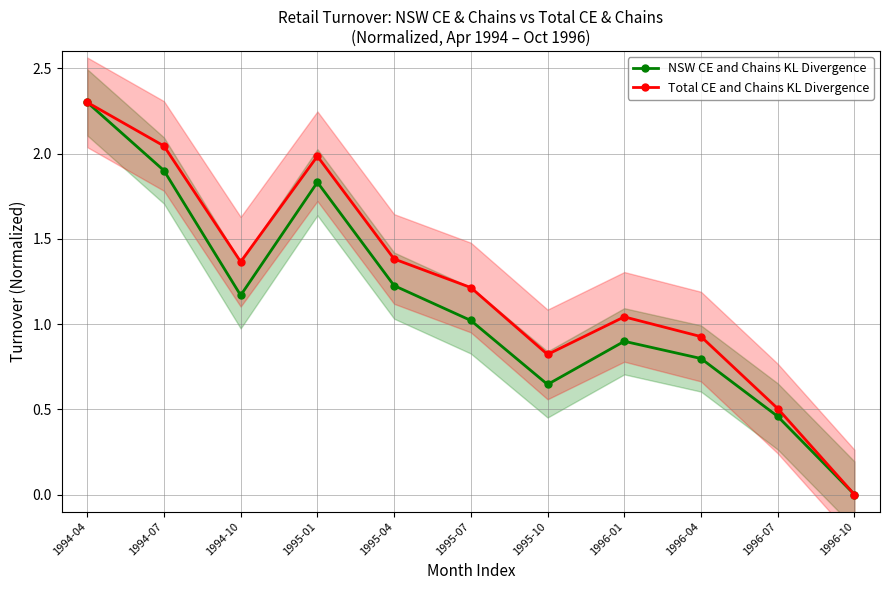

True or false: NSW CE and Chains KL Divergence has more than 1 interior local peaks.

True